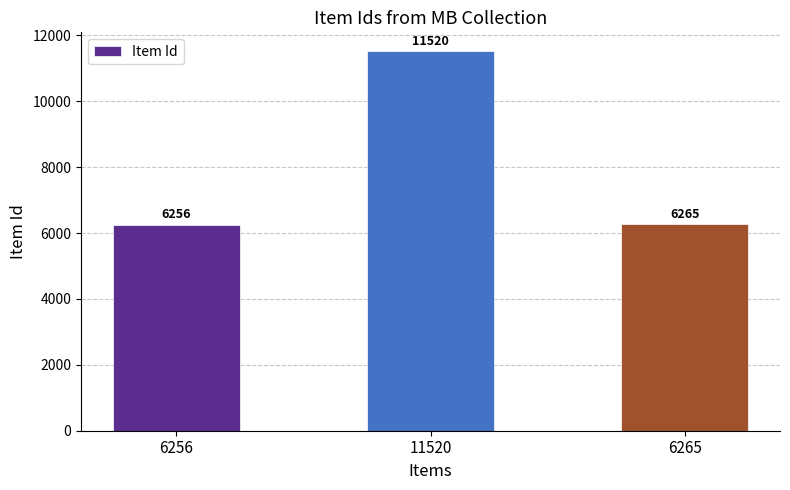

The chart shows a value of 6256 at 6256. True or false?

True